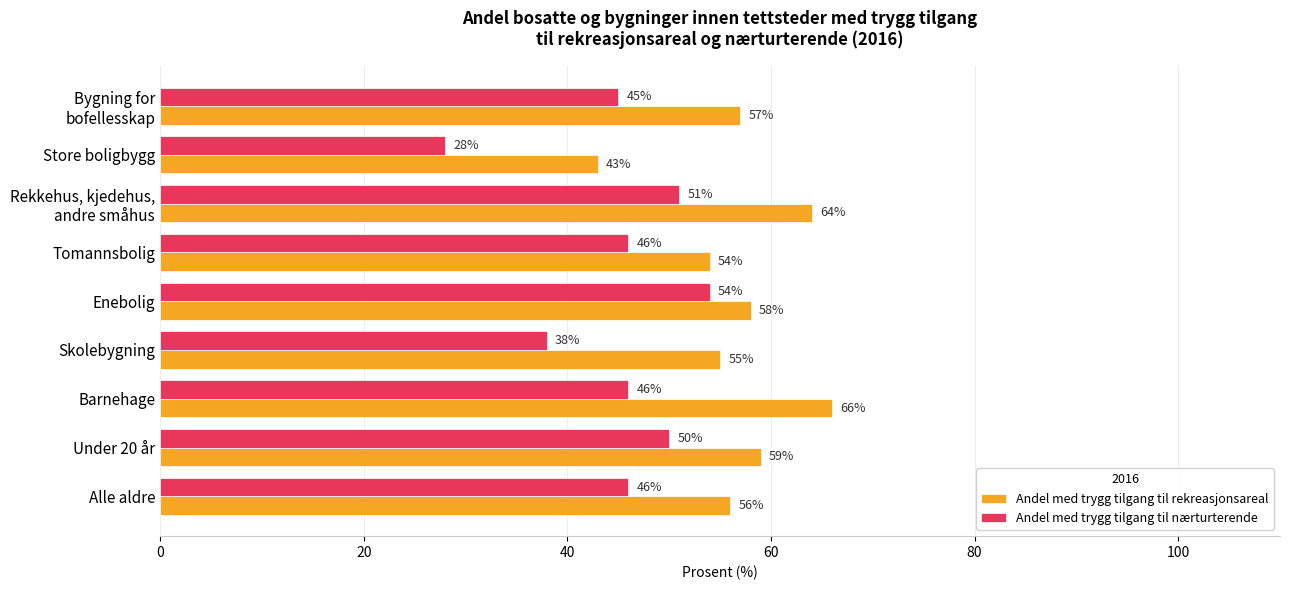

List the series in order of their peak value, lowest first.

Andel med trygg tilgang til nærturterende, Andel med trygg tilgang til rekreasjonsareal